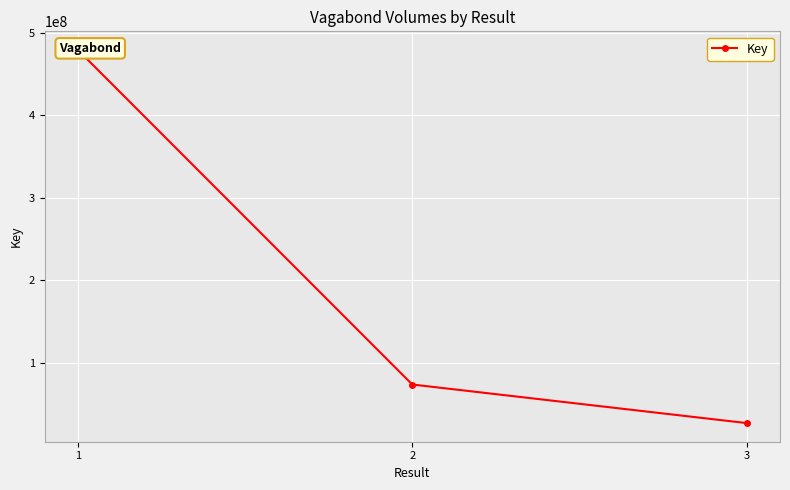

Where does the data first go above 73988985?

1